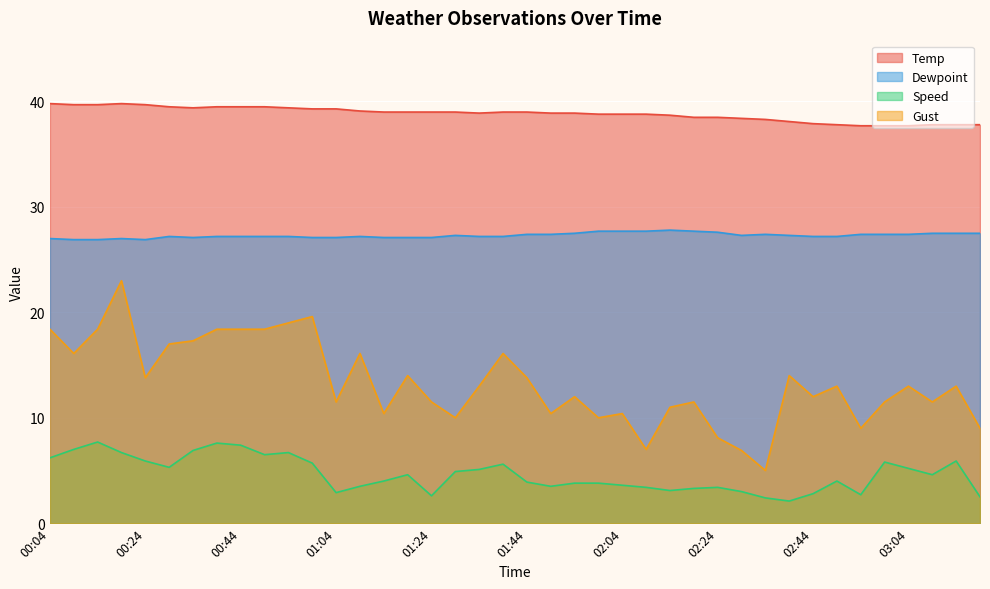

True or false: Dewpoint and Gust intersect in this chart.

False